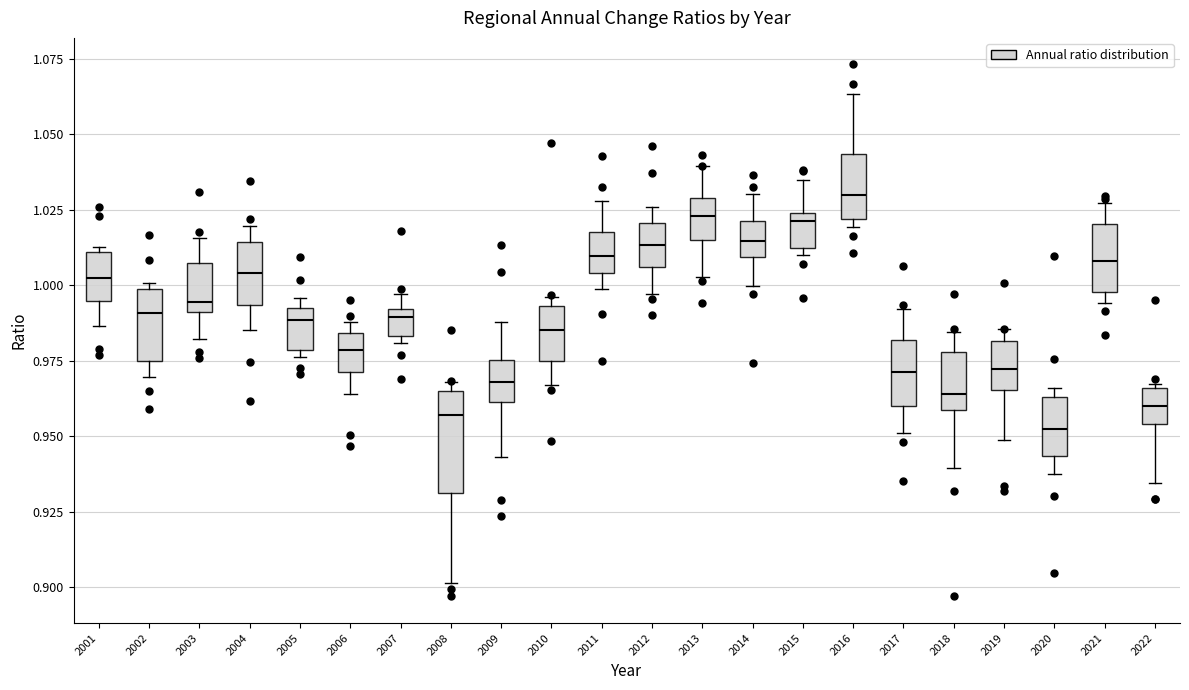

Where is the upper edge of the box at x = 2022 on the y-axis? The values are not printed on the chart, so give them approximately, as read against the axis.

0.965